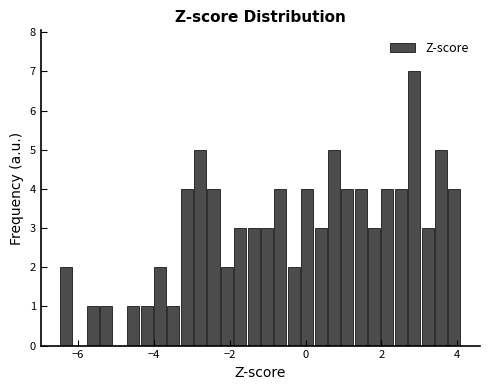

Read against the x-axis, roughly where is the centre of the tallest bar?

2.8